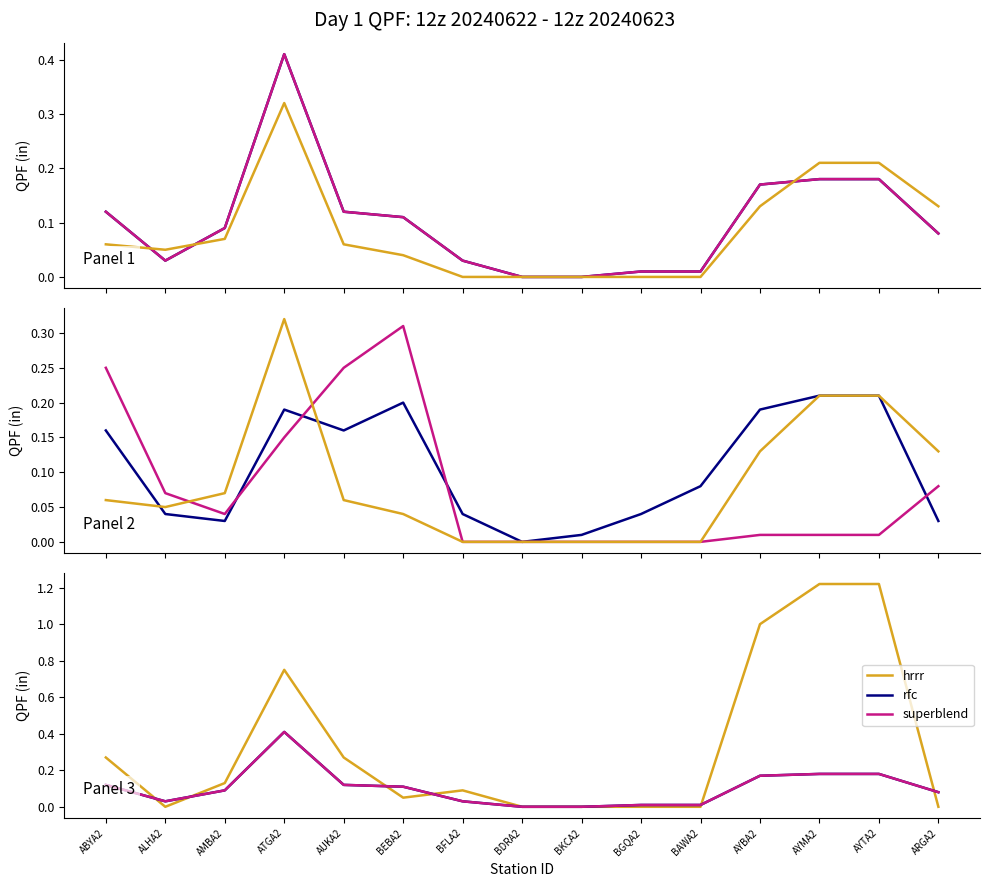

At which label is gfs closest to 0?

BDRA2